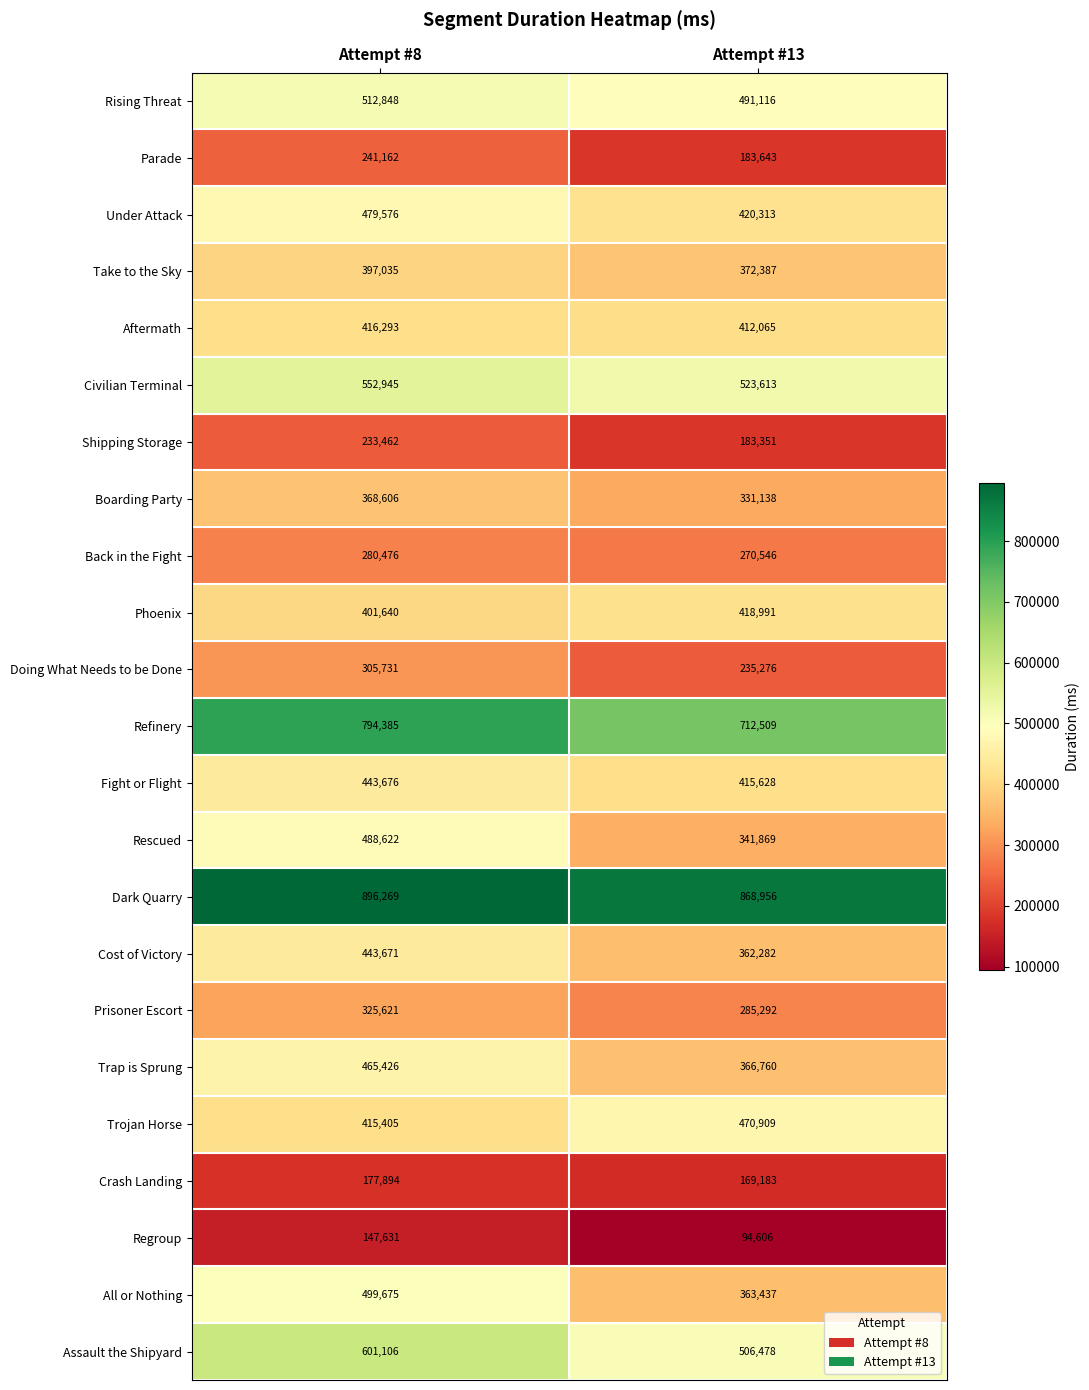

Is it true that Trap is Sprung equals 465426 at Attempt #8?

True